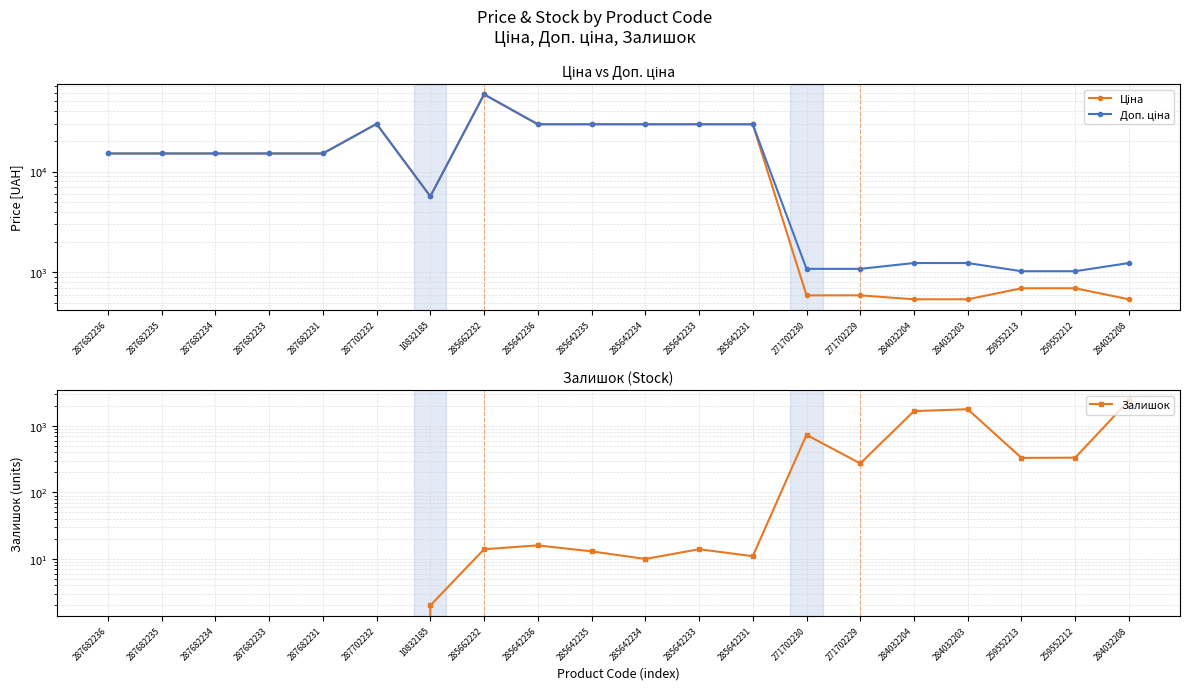

Is this an area chart (filled region under the line)?

No